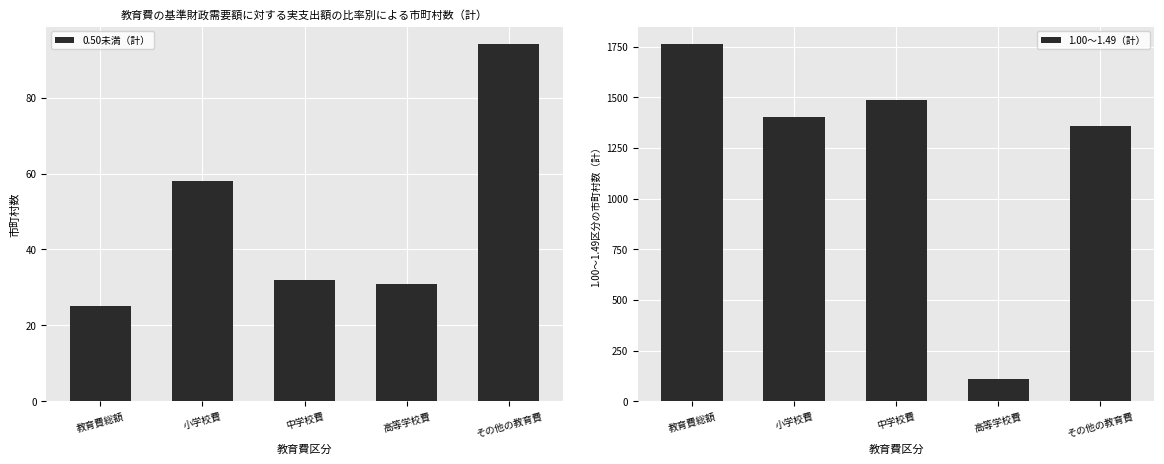

The value of 1.00～1.49（計） at 中学校費 is 779. True or false?

False